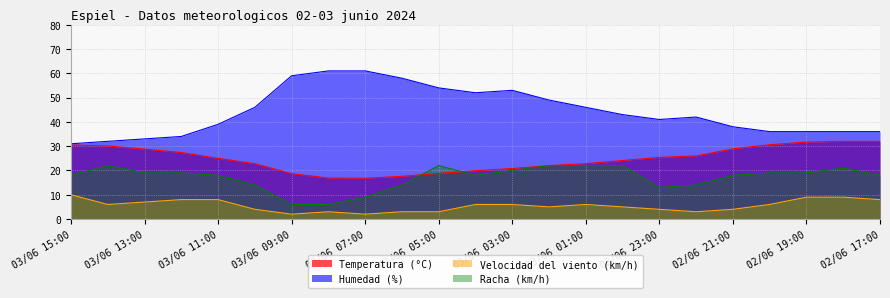

At which category does Humedad (%) reach its first local valley?

03/06 04:00